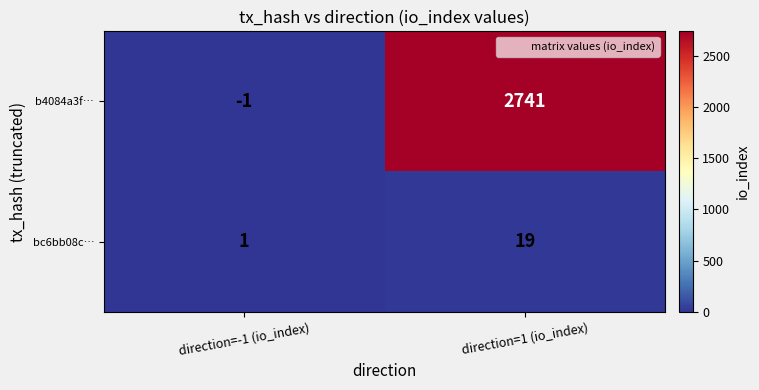

At which label does bc6bb08c… reach its minimum?

direction=-1 (io_index)